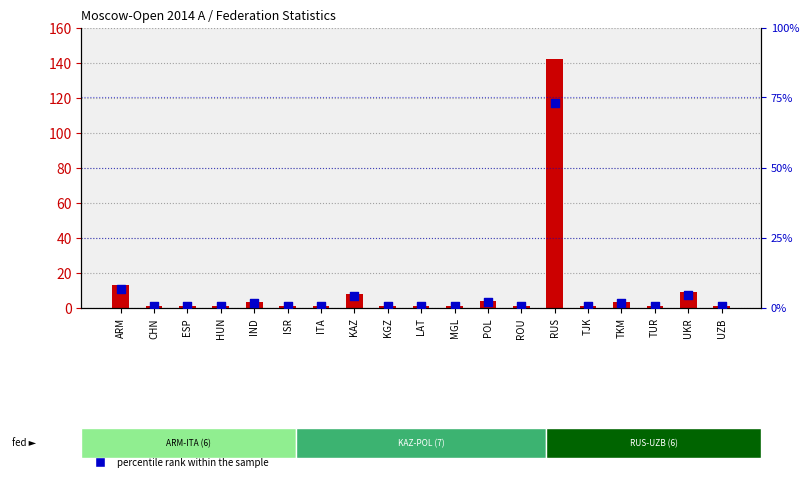

Which series reaches the maximum Y coordinate?

count